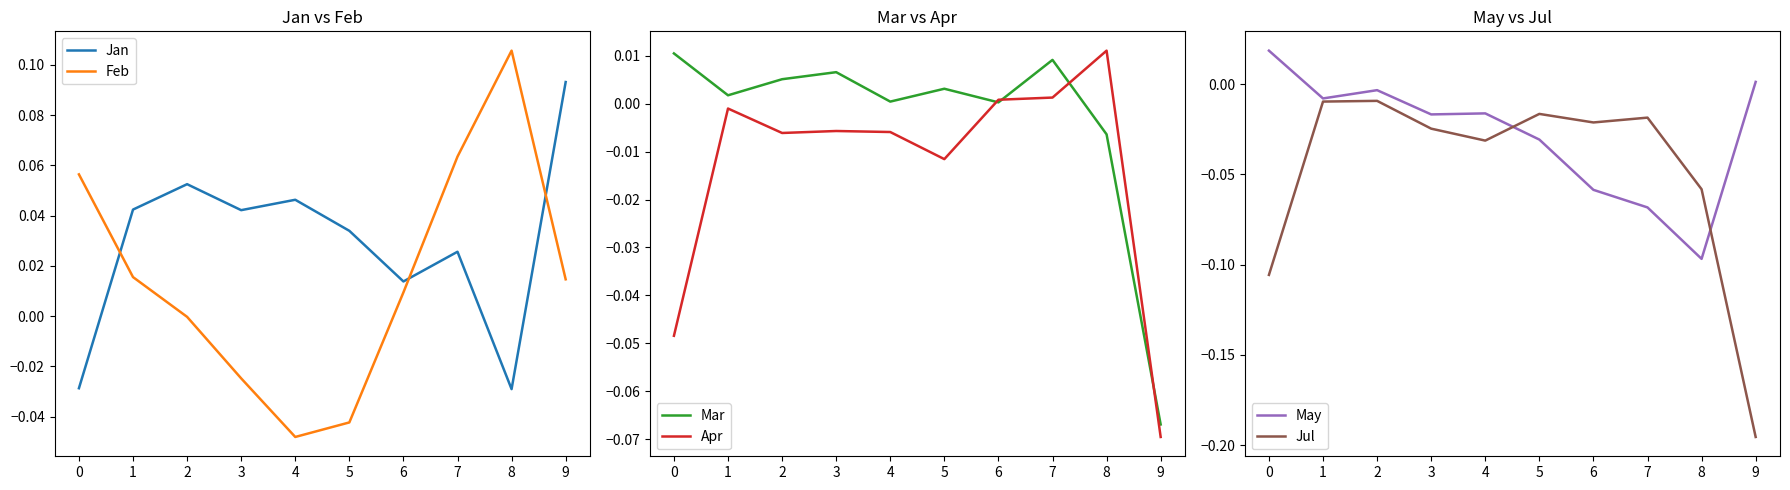

Is the value of Mar at 3 greater than the value of May at 6?

Yes